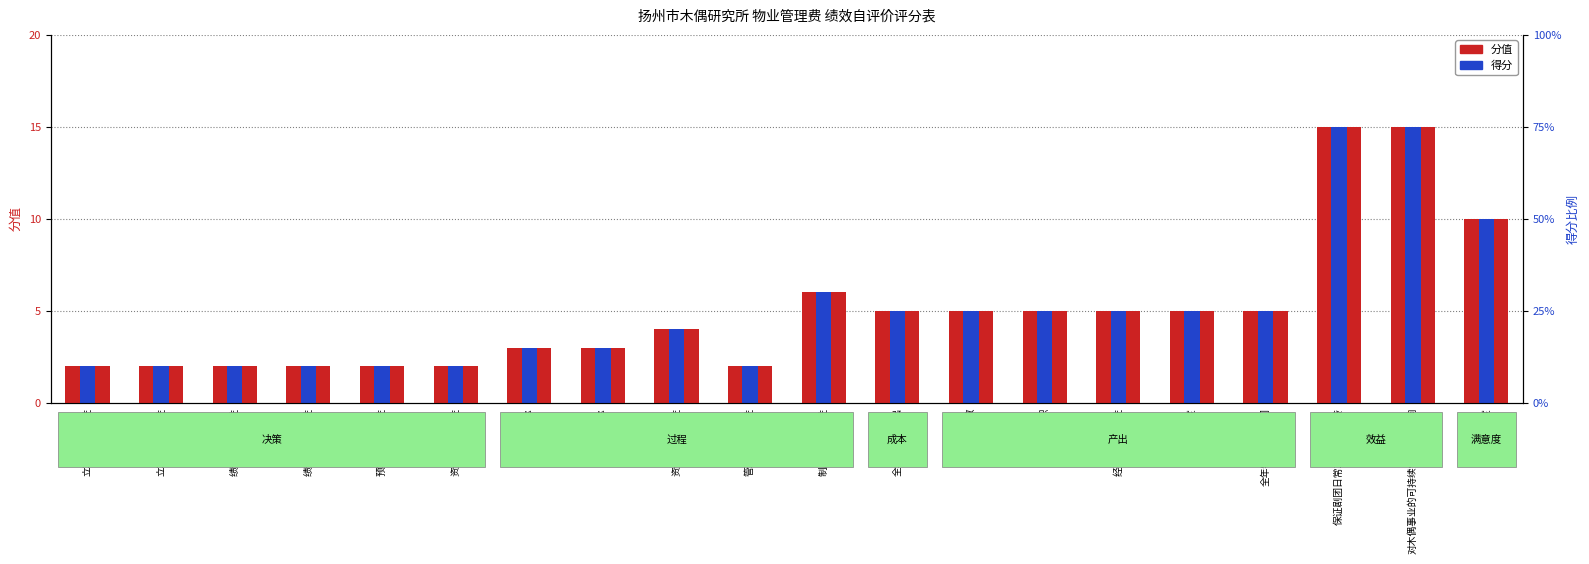

Does the chart contain any negative values?

No